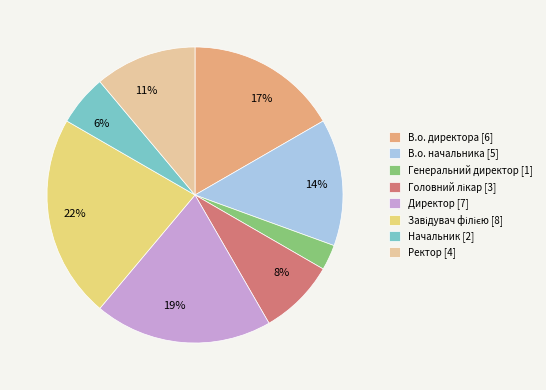

How many slices are in this pie chart?

8